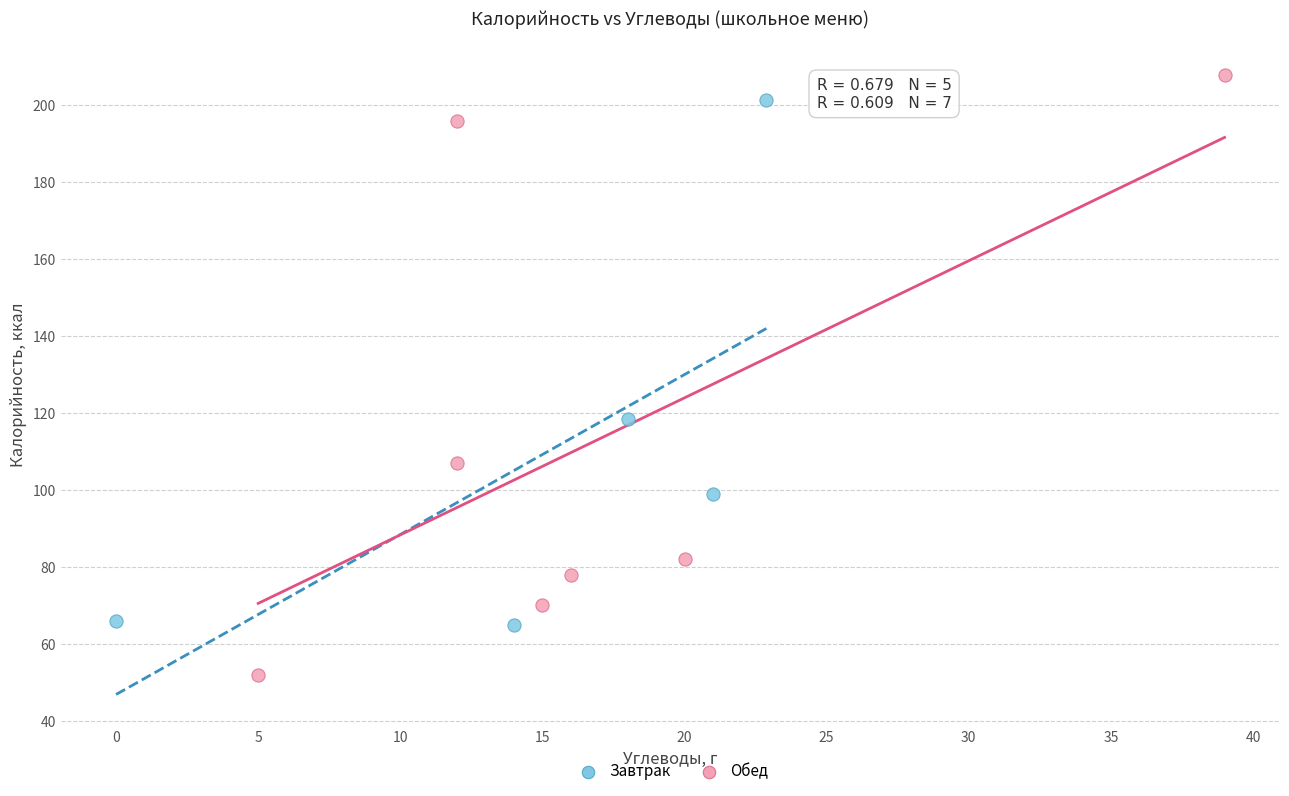

Which series has the widest spread of Y values?

Обед